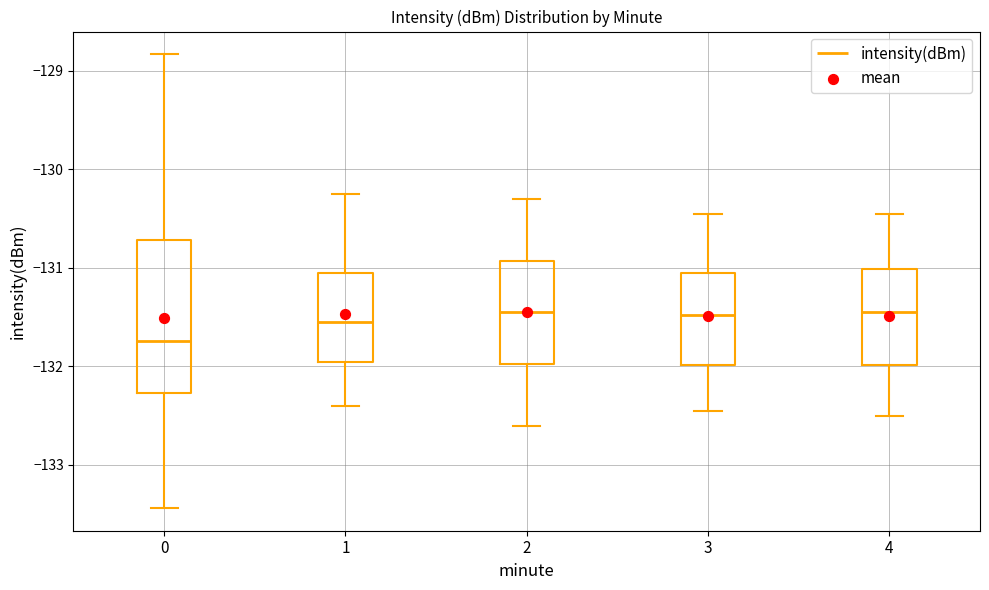

Which box has the lowest median line?

0